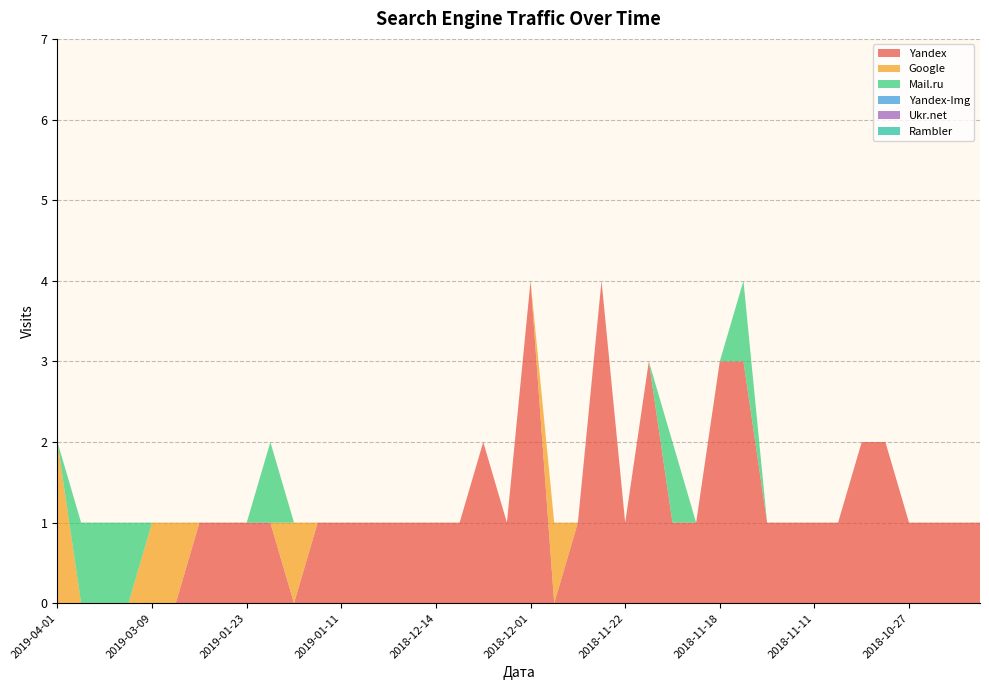

Reading right to left, what are all the values shown in this chart?

Yandex: 2018-10-18=1	2018-10-19=1	2018-10-24=1	2018-10-27=1	2018-11-01=2	2018-11-07=2	2018-11-09=1	2018-11-11=1	2018-11-13=1	2018-11-14=1	2018-11-15=3	2018-11-18=3	2018-11-19=1	2018-11-20=1	2018-11-21=3	2018-11-22=1	2018-11-25=4	2018-11-27=1	2018-11-28=0	2018-12-01=4	2018-12-06=1	2018-12-07=2	2018-12-11=1	2018-12-14=1	2018-12-15=1	2018-12-27=1	2019-01-05=1	2019-01-11=1	2019-01-15=1	2019-01-16=0	2019-01-19=1	2019-01-23=1	2019-01-27=1	2019-01-29=1	2019-01-31=0	2019-03-09=0	2019-03-20=0	2019-03-21=0	2019-03-25=0	2019-04-01=0
Google: 2018-10-18=0	2018-10-19=0	2018-10-24=0	2018-10-27=0	2018-11-01=0	2018-11-07=0	2018-11-09=0	2018-11-11=0	2018-11-13=0	2018-11-14=0	2018-11-15=0	2018-11-18=0	2018-11-19=0	2018-11-20=0	2018-11-21=0	2018-11-22=0	2018-11-25=0	2018-11-27=0	2018-11-28=1	2018-12-01=0	2018-12-06=0	2018-12-07=0	2018-12-11=0	2018-12-14=0	2018-12-15=0	2018-12-27=0	2019-01-05=0	2019-01-11=0	2019-01-15=0	2019-01-16=1	2019-01-19=0	2019-01-23=0	2019-01-27=0	2019-01-29=0	2019-01-31=1	2019-03-09=1	2019-03-20=0	2019-03-21=0	2019-03-25=0	2019-04-01=2
Mail.ru: 2018-10-18=0	2018-10-19=0	2018-10-24=0	2018-10-27=0	2018-11-01=0	2018-11-07=0	2018-11-09=0	2018-11-11=0	2018-11-13=0	2018-11-14=0	2018-11-15=1	2018-11-18=0	2018-11-19=0	2018-11-20=1	2018-11-21=0	2018-11-22=0	2018-11-25=0	2018-11-27=0	2018-11-28=0	2018-12-01=0	2018-12-06=0	2018-12-07=0	2018-12-11=0	2018-12-14=0	2018-12-15=0	2018-12-27=0	2019-01-05=0	2019-01-11=0	2019-01-15=0	2019-01-16=0	2019-01-19=1	2019-01-23=0	2019-01-27=0	2019-01-29=0	2019-01-31=0	2019-03-09=0	2019-03-20=1	2019-03-21=1	2019-03-25=1	2019-04-01=0
Yandex-Img: 2018-10-18=0	2018-10-19=0	2018-10-24=0	2018-10-27=0	2018-11-01=0	2018-11-07=0	2018-11-09=0	2018-11-11=0	2018-11-13=0	2018-11-14=0	2018-11-15=0	2018-11-18=0	2018-11-19=0	2018-11-20=0	2018-11-21=0	2018-11-22=0	2018-11-25=0	2018-11-27=0	2018-11-28=0	2018-12-01=0	2018-12-06=0	2018-12-07=0	2018-12-11=0	2018-12-14=0	2018-12-15=0	2018-12-27=0	2019-01-05=0	2019-01-11=0	2019-01-15=0	2019-01-16=0	2019-01-19=0	2019-01-23=0	2019-01-27=0	2019-01-29=0	2019-01-31=0	2019-03-09=0	2019-03-20=0	2019-03-21=0	2019-03-25=0	2019-04-01=0
Ukr.net: 2018-10-18=0	2018-10-19=0	2018-10-24=0	2018-10-27=0	2018-11-01=0	2018-11-07=0	2018-11-09=0	2018-11-11=0	2018-11-13=0	2018-11-14=0	2018-11-15=0	2018-11-18=0	2018-11-19=0	2018-11-20=0	2018-11-21=0	2018-11-22=0	2018-11-25=0	2018-11-27=0	2018-11-28=0	2018-12-01=0	2018-12-06=0	2018-12-07=0	2018-12-11=0	2018-12-14=0	2018-12-15=0	2018-12-27=0	2019-01-05=0	2019-01-11=0	2019-01-15=0	2019-01-16=0	2019-01-19=0	2019-01-23=0	2019-01-27=0	2019-01-29=0	2019-01-31=0	2019-03-09=0	2019-03-20=0	2019-03-21=0	2019-03-25=0	2019-04-01=0
Rambler: 2018-10-18=0	2018-10-19=0	2018-10-24=0	2018-10-27=0	2018-11-01=0	2018-11-07=0	2018-11-09=0	2018-11-11=0	2018-11-13=0	2018-11-14=0	2018-11-15=0	2018-11-18=0	2018-11-19=0	2018-11-20=0	2018-11-21=0	2018-11-22=0	2018-11-25=0	2018-11-27=0	2018-11-28=0	2018-12-01=0	2018-12-06=0	2018-12-07=0	2018-12-11=0	2018-12-14=0	2018-12-15=0	2018-12-27=0	2019-01-05=0	2019-01-11=0	2019-01-15=0	2019-01-16=0	2019-01-19=0	2019-01-23=0	2019-01-27=0	2019-01-29=0	2019-01-31=0	2019-03-09=0	2019-03-20=0	2019-03-21=0	2019-03-25=0	2019-04-01=0